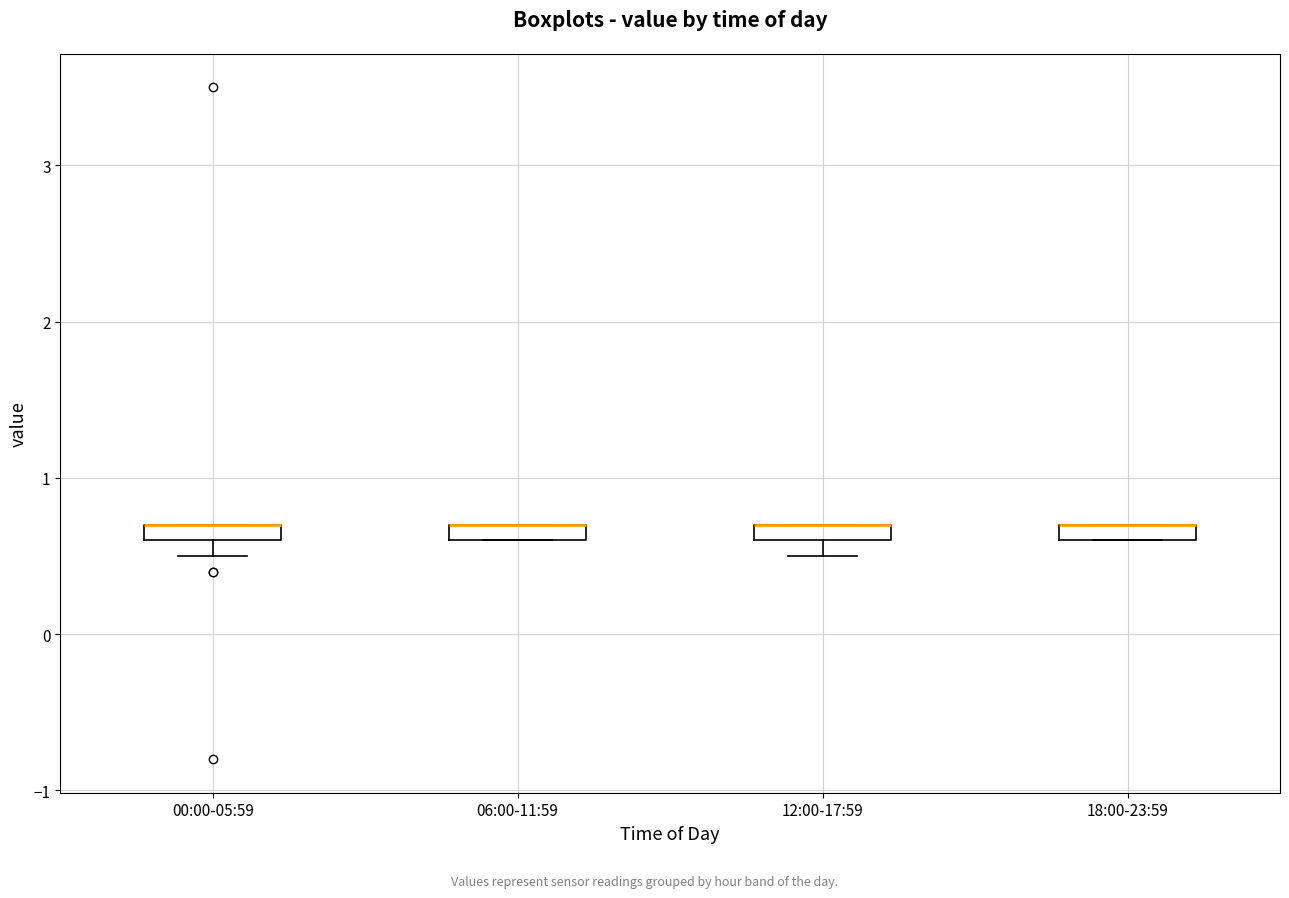

Where is the upper edge of the box for 00:00-05:59 on the y-axis? The values are not printed on the chart, so give them approximately, as read against the axis.

0.7